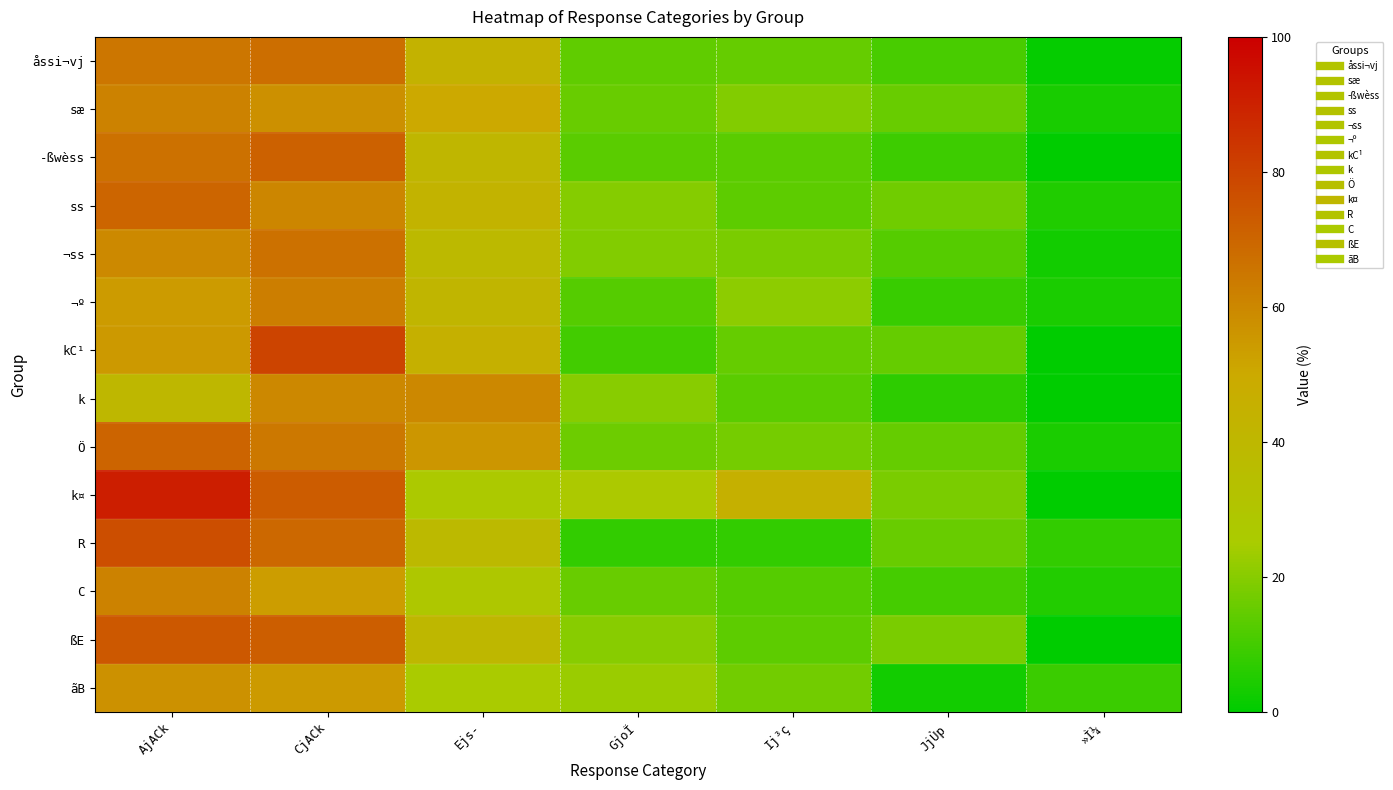

How many data points does each series have?

7